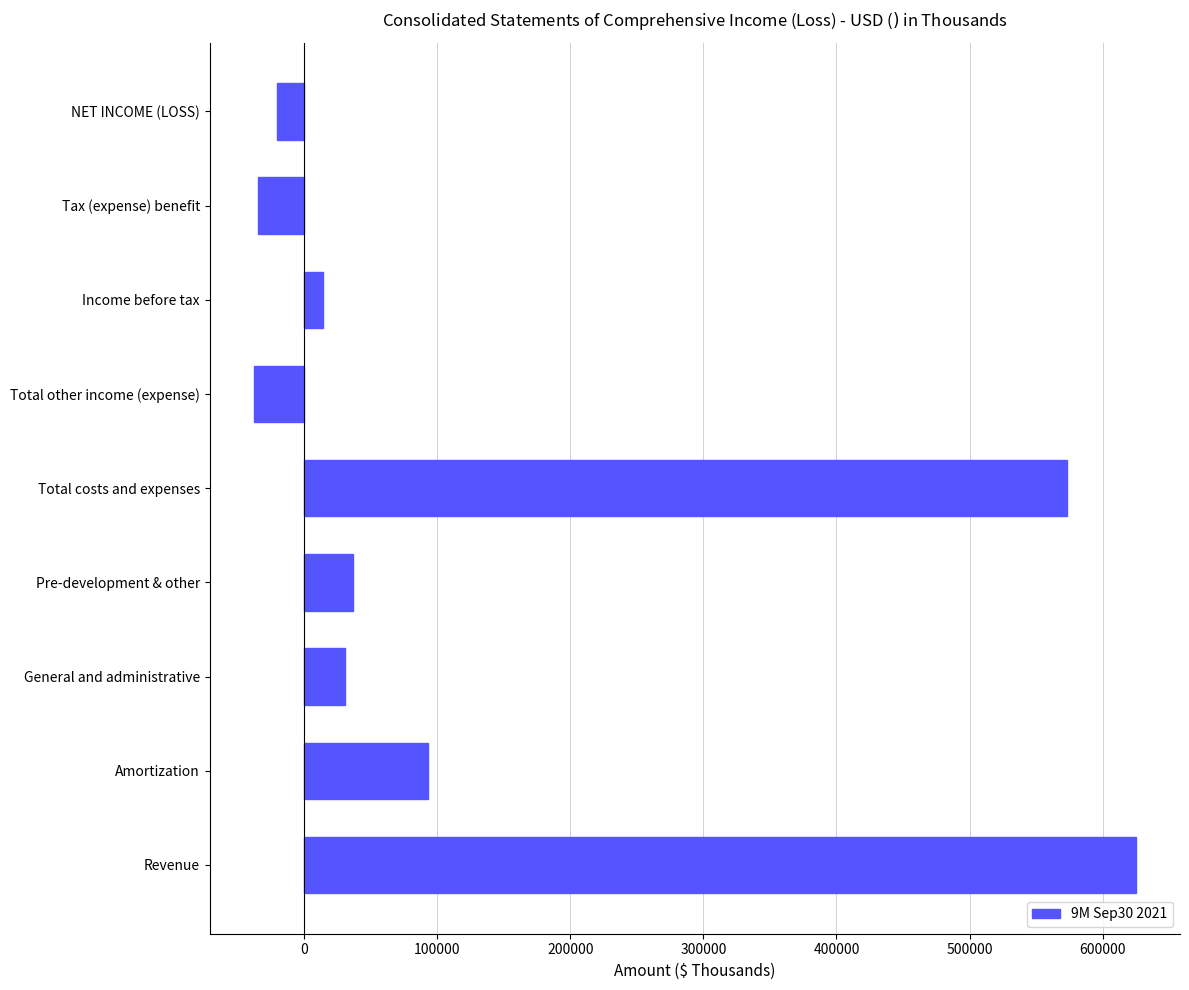

What is the change in value from General and administrative to NET INCOME (LOSS)?

-51326